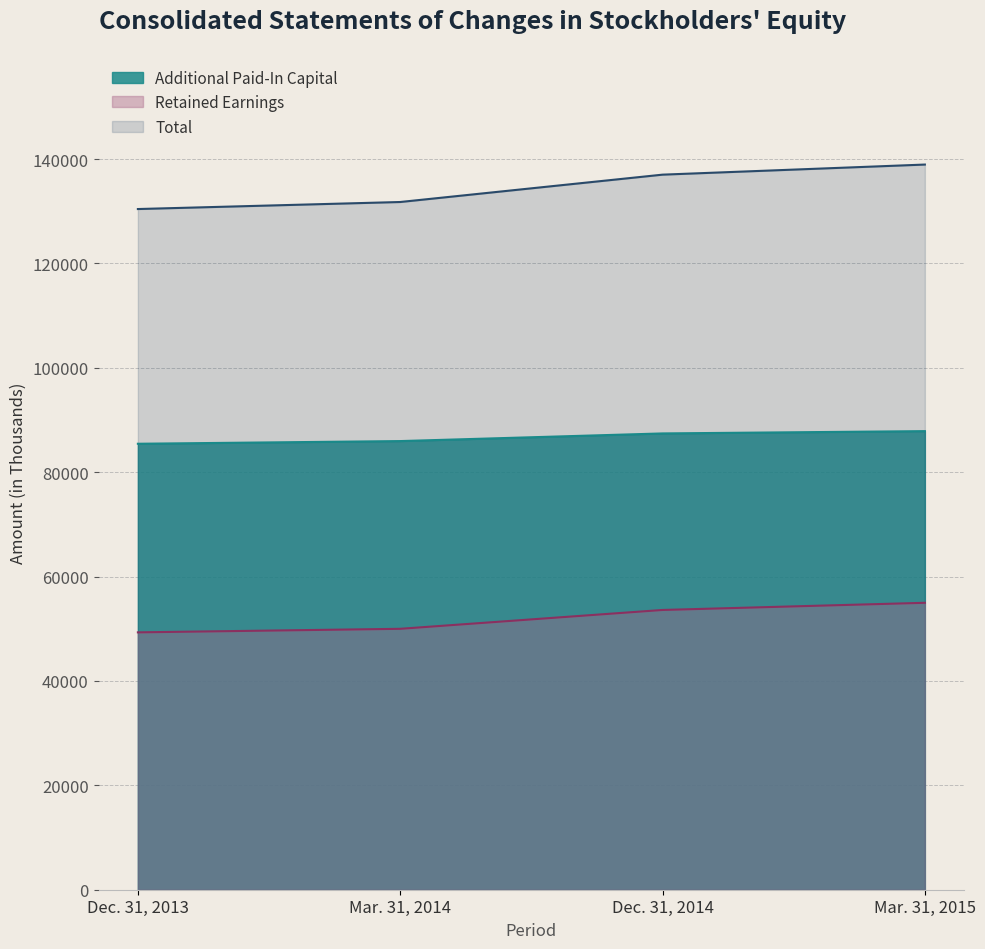

How many values in the Retained Earnings series exceed 53603?

1